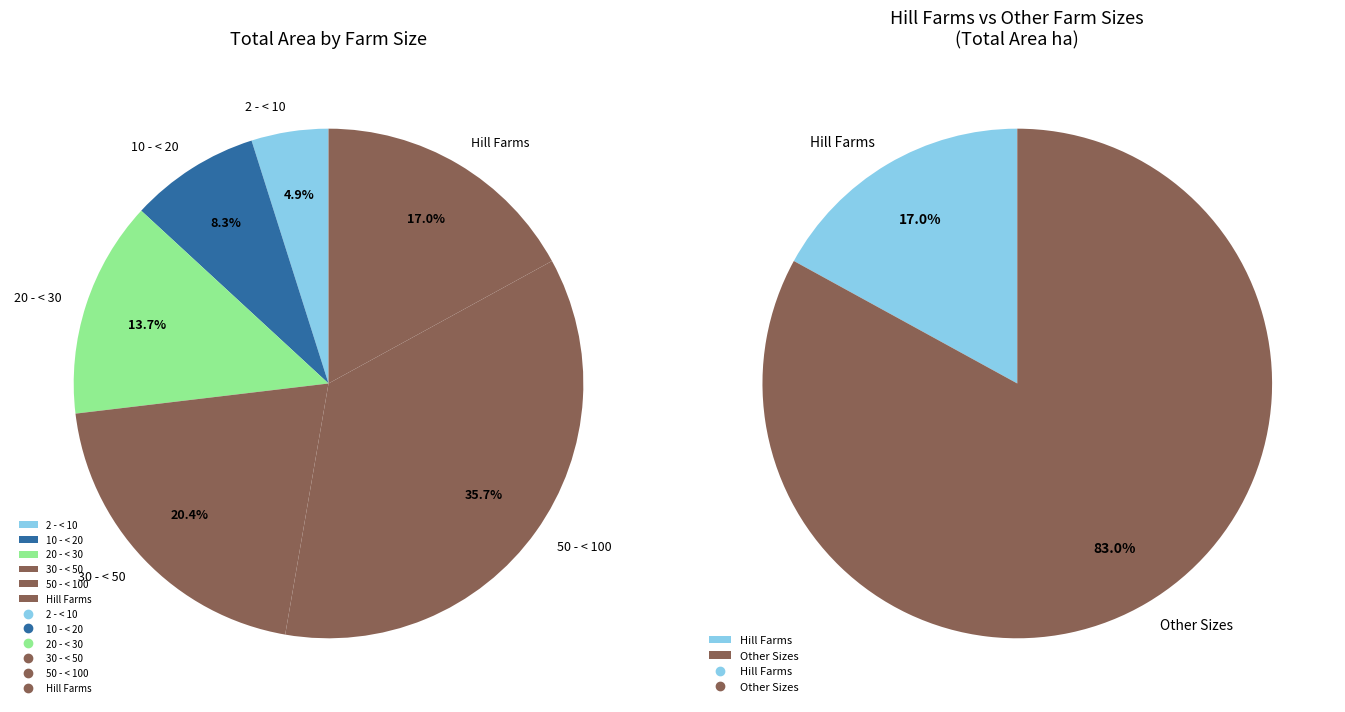

To the nearest percent, what is the combined percentage of 2 - < 10 and 10 - < 20?

13%